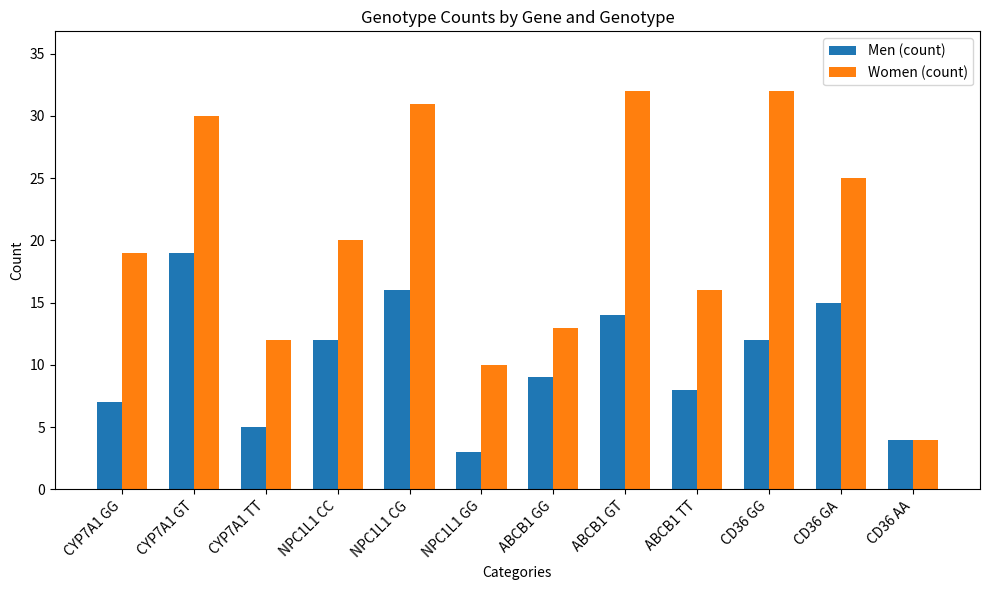

What is the value of the Women (count) bar at the 3rd from the left?

12